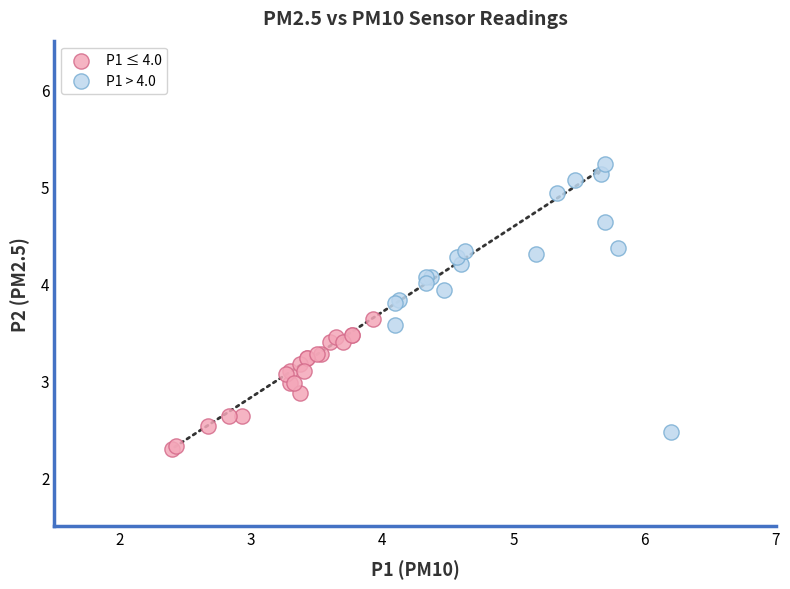

Which series has the largest Y range (max minus min)?

P1 > 4.0